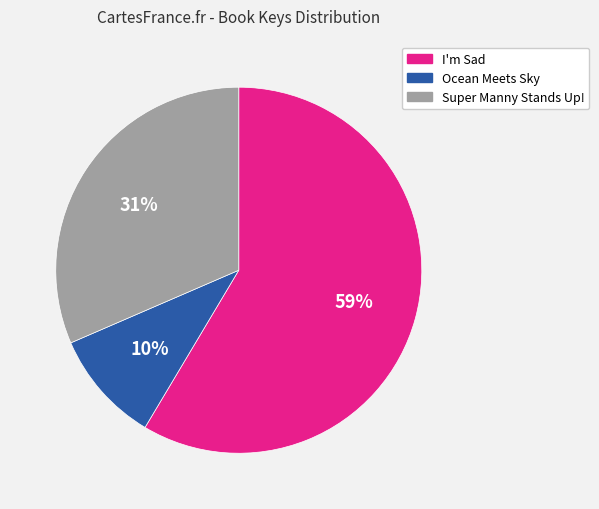

True or false: I'm Sad accounts for 65% of the total.

False